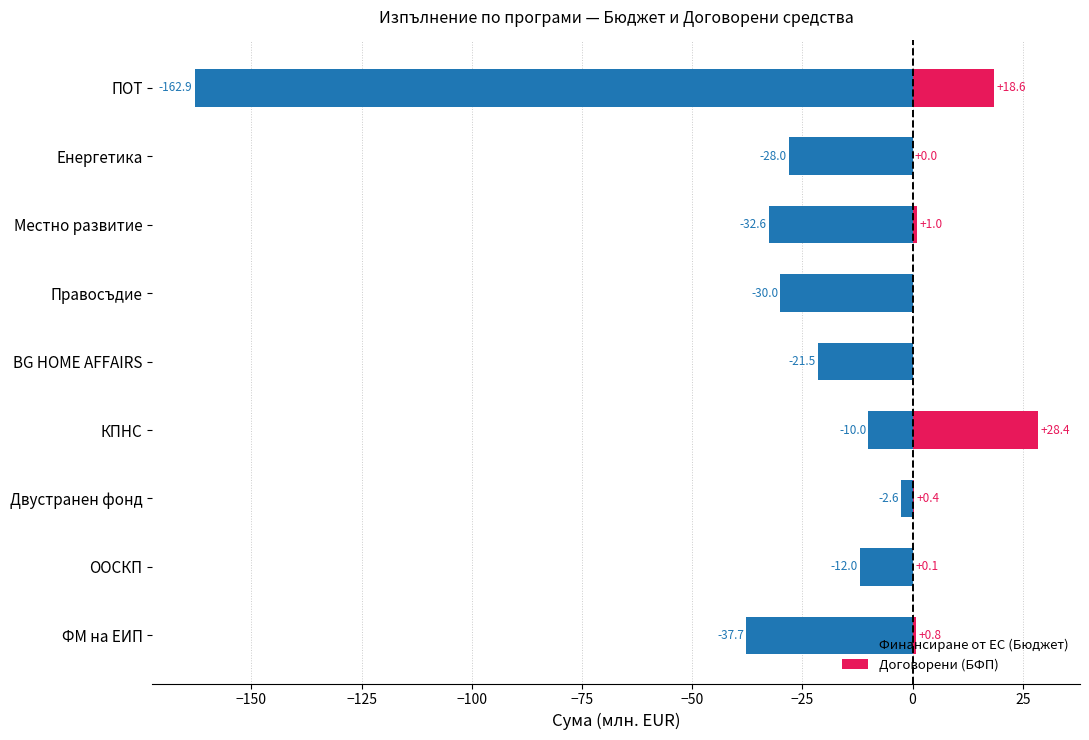

At ПОТ, list the series in order from smallest to largest.

Финансиране от ЕС (Бюджет), Договорени (БФП)